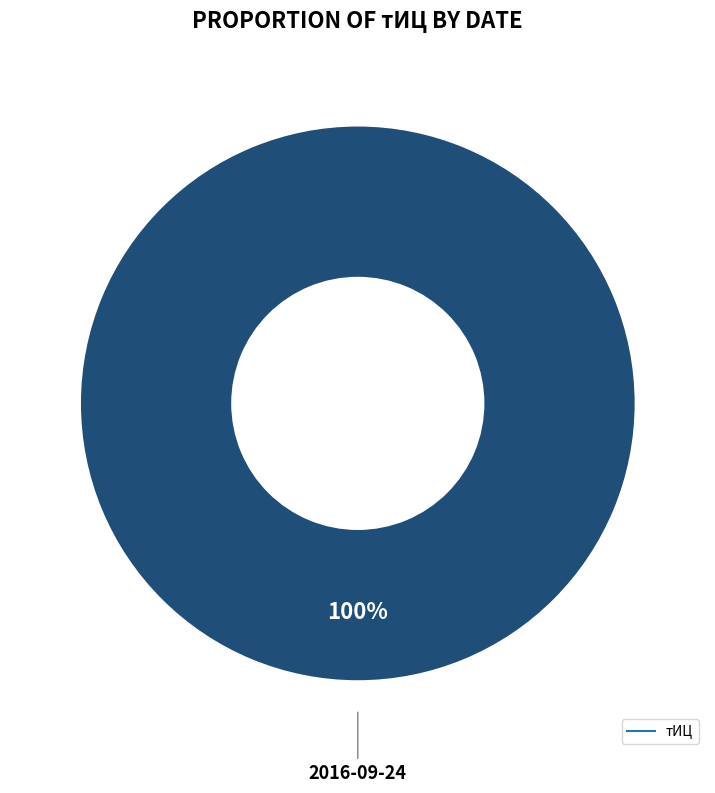

Does any single category account for the majority?

Yes